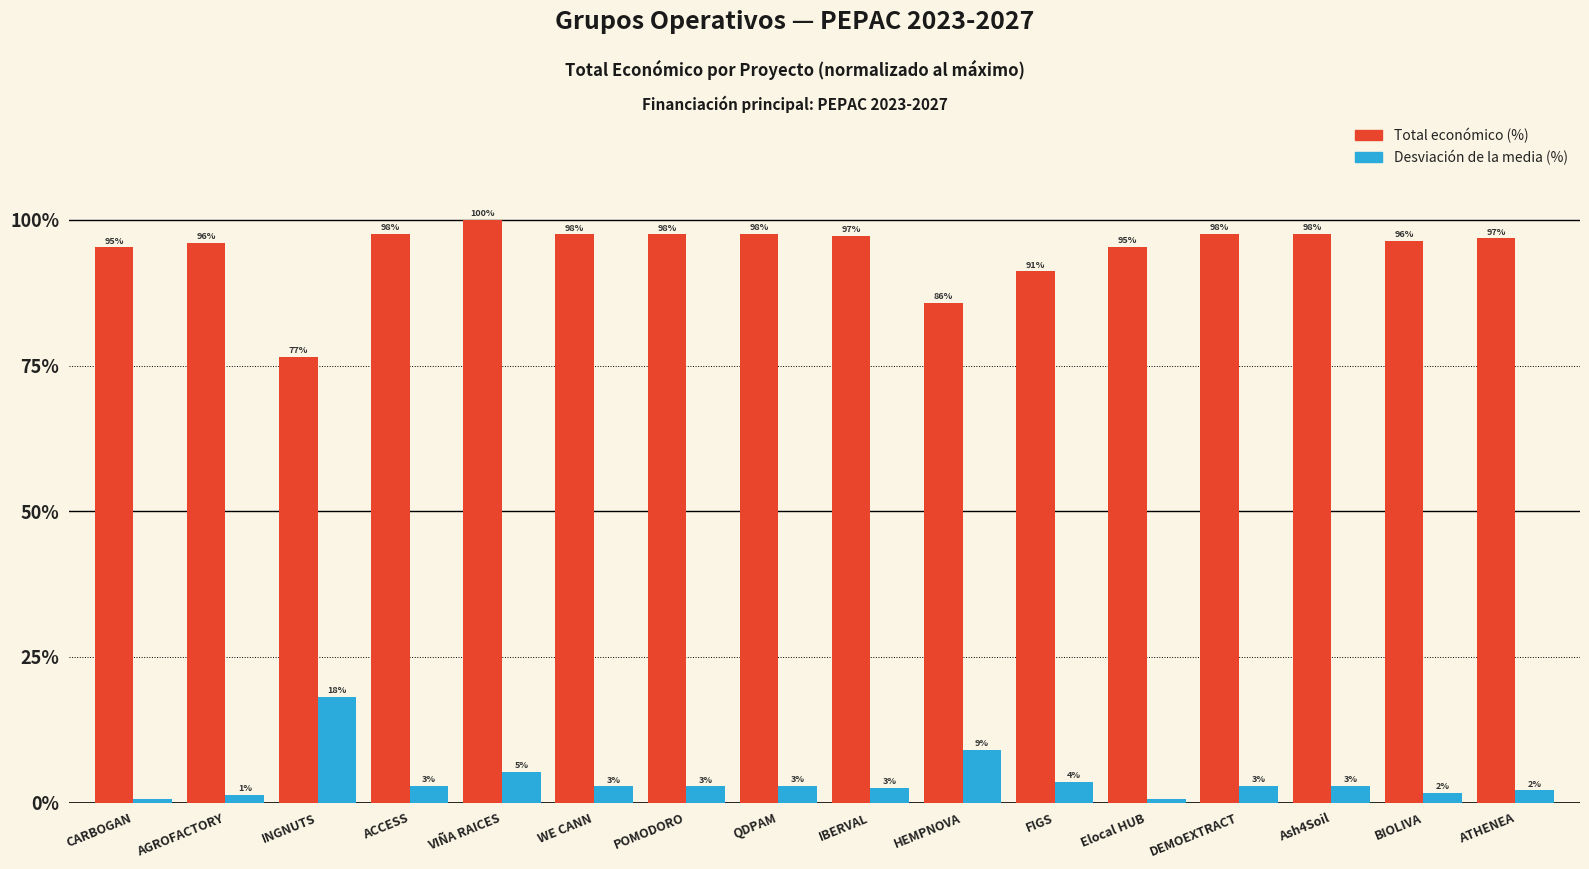

How many bars are there in each group?

2